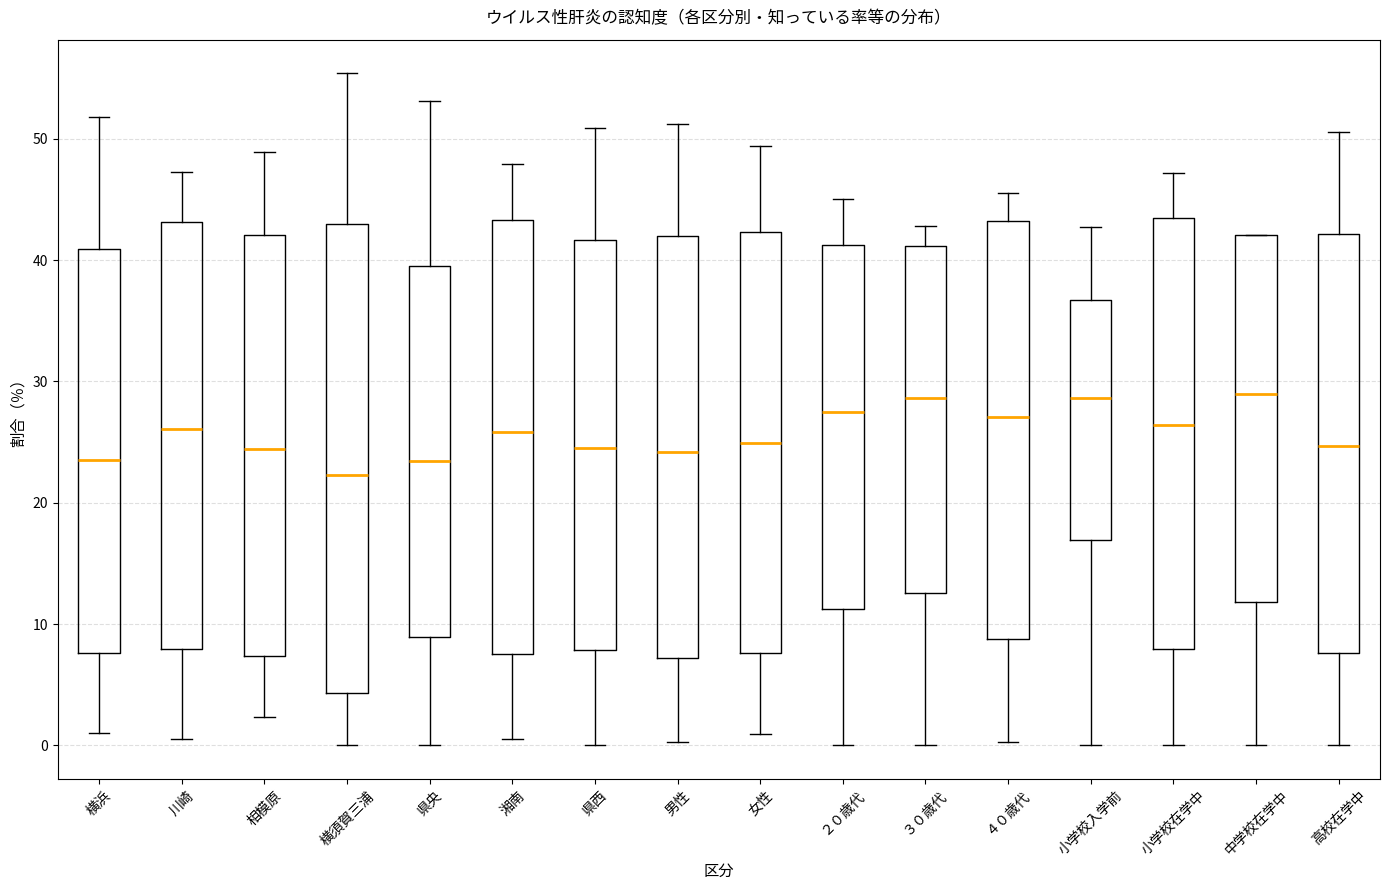

Comparing the boxes themselves (not the whiskers), which one is the tallest?

横須賀三浦